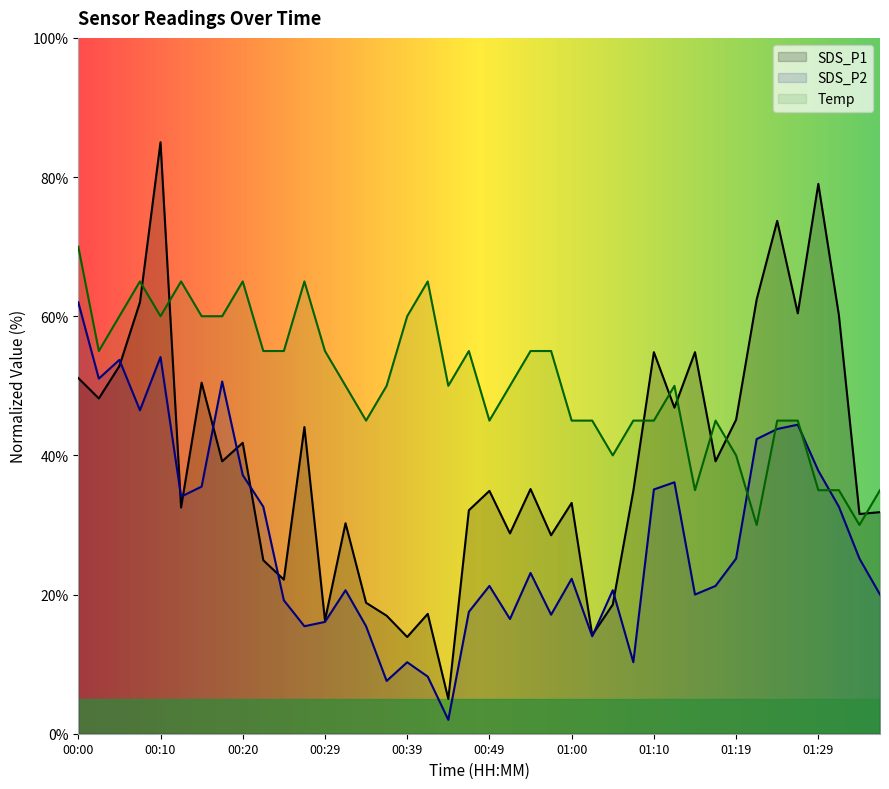

How many times do SDS_P1 and SDS_P2 cross each other?

9